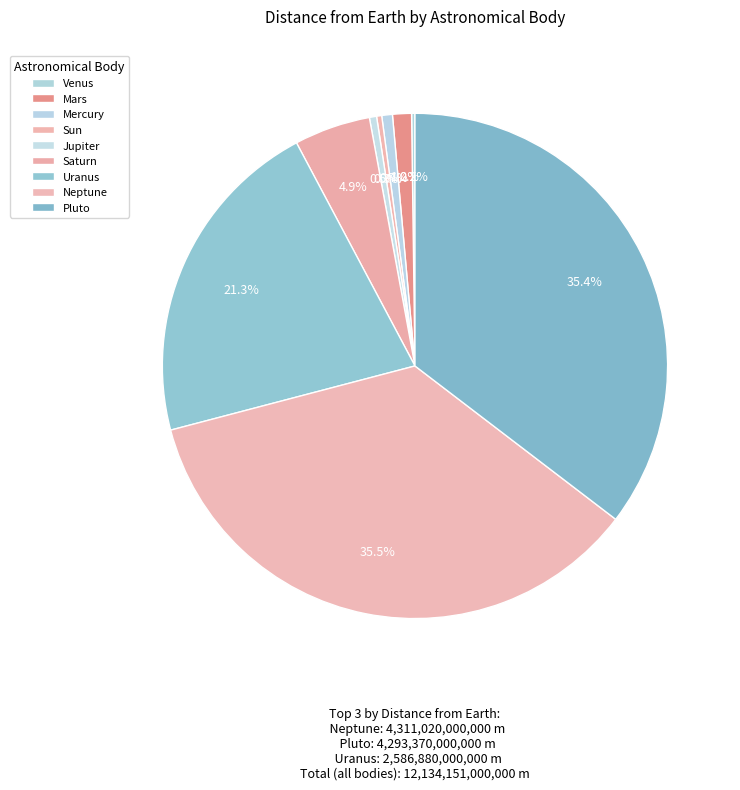

To the nearest percent, what is the combined percentage of Venus and Mercury?

1%